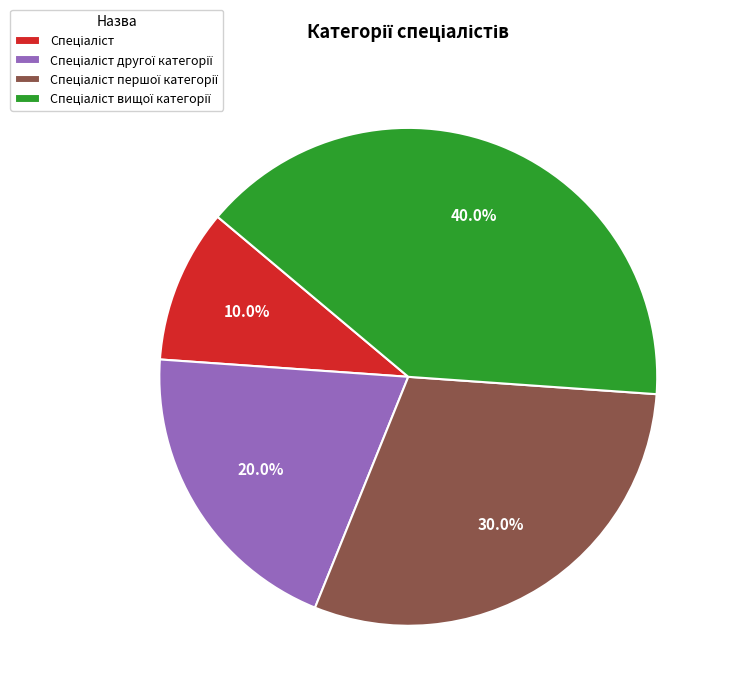

Does any single category account for the majority?

No